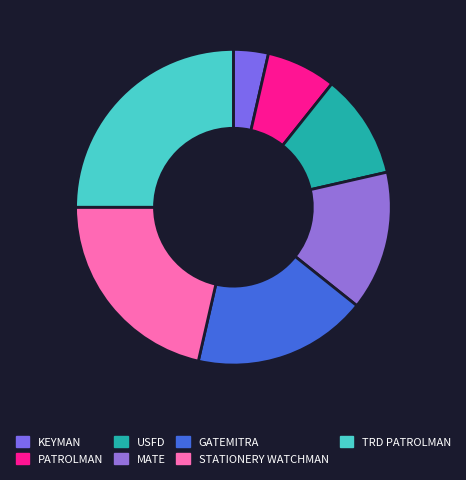

Does USFD account for over 50% of the chart?

No